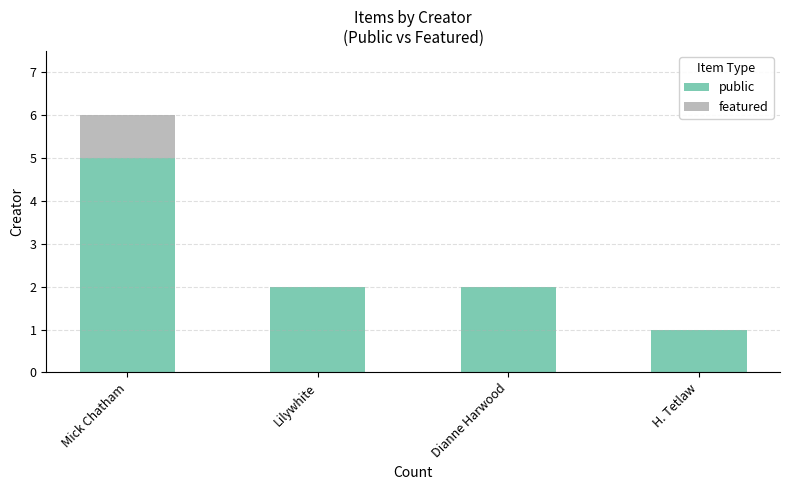

True or false: public has a value of 5 at Mick Chatham.

True